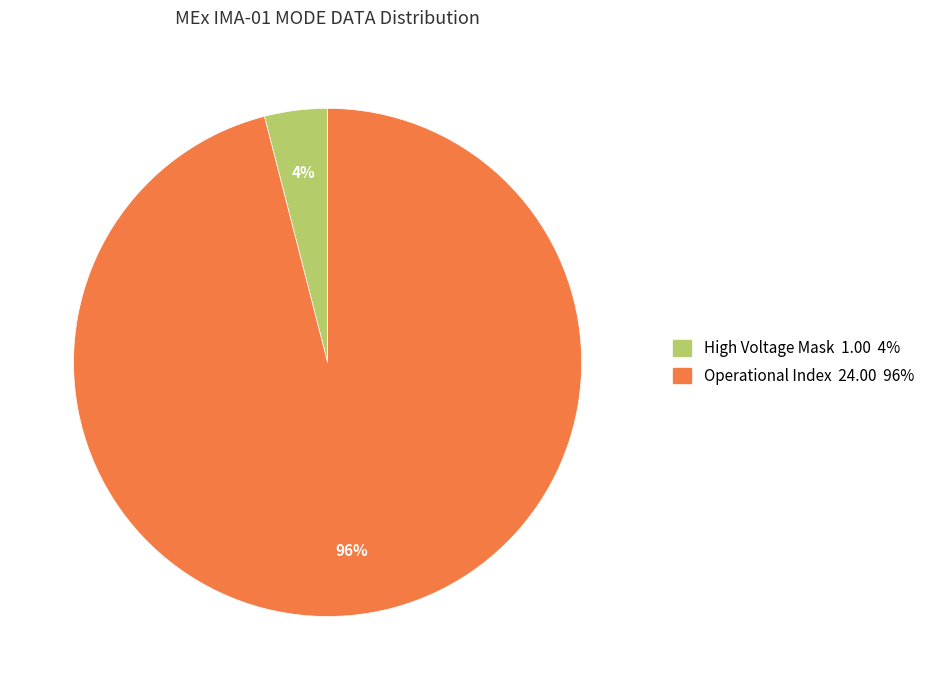

Is there a majority slice in this chart?

Yes